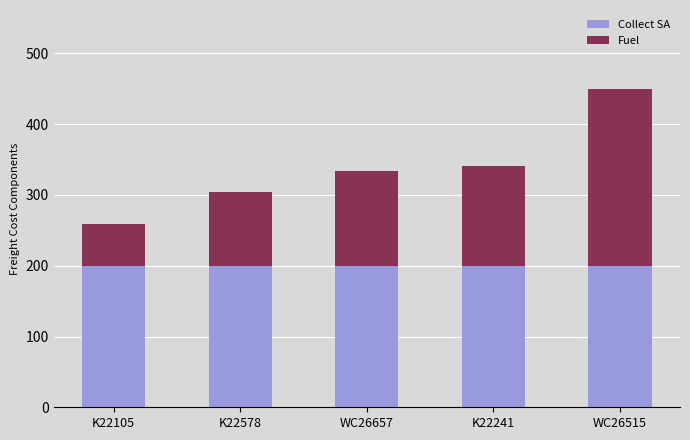

At which category is the sum across all series the highest?

WC26515